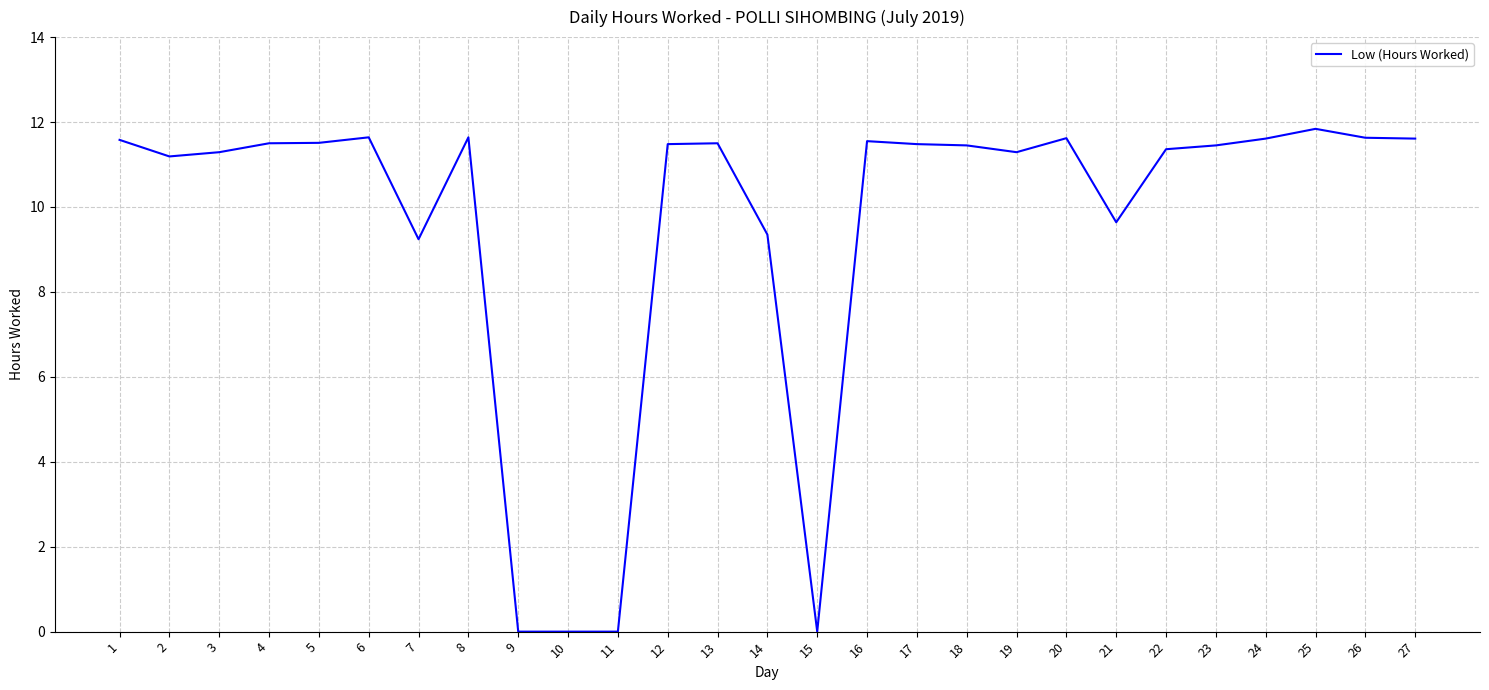

Where does the data first go above 11?

1